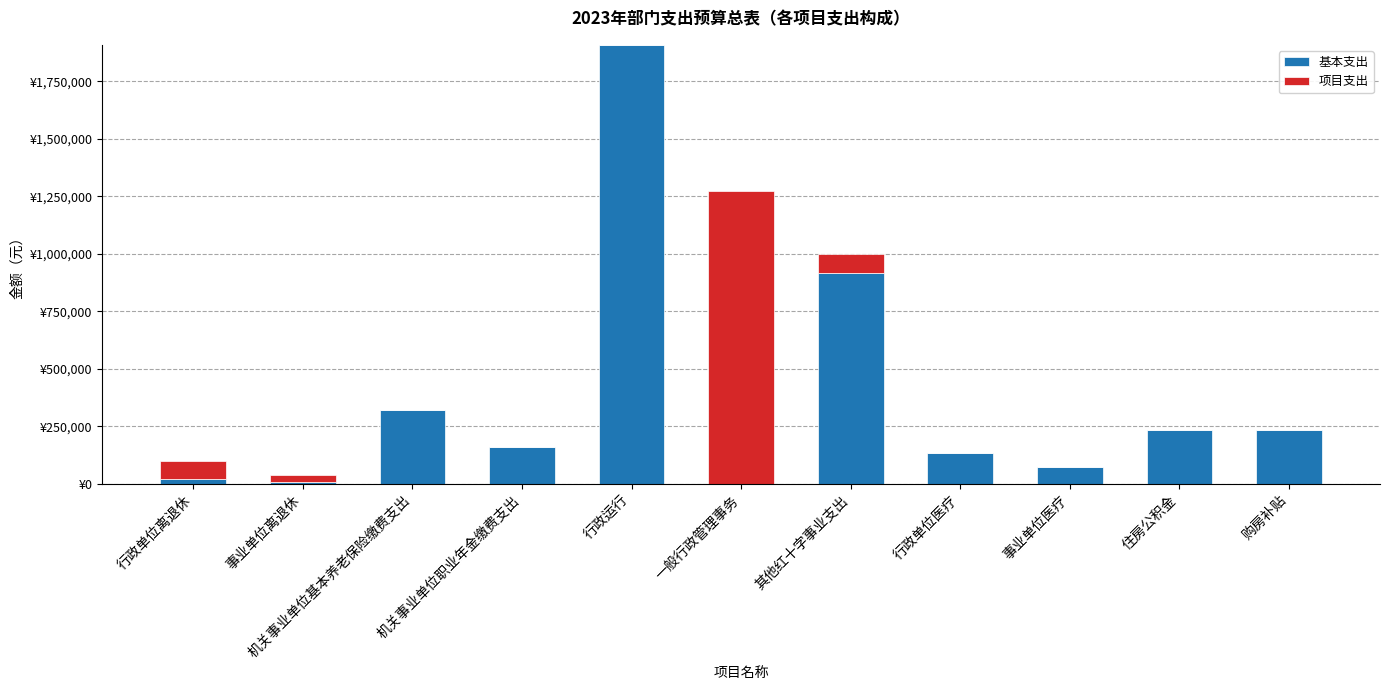

What are all the series names shown in the legend?

基本支出, 项目支出